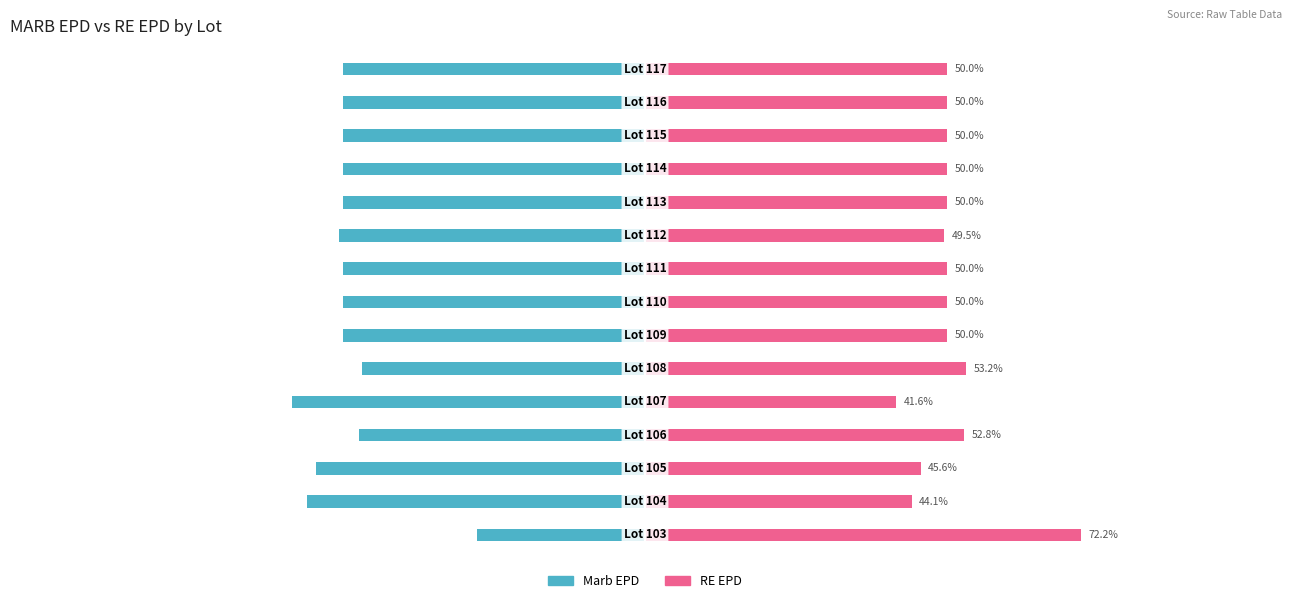

At 10, list the series in order from largest to smallest.

RE EPD, Marb EPD